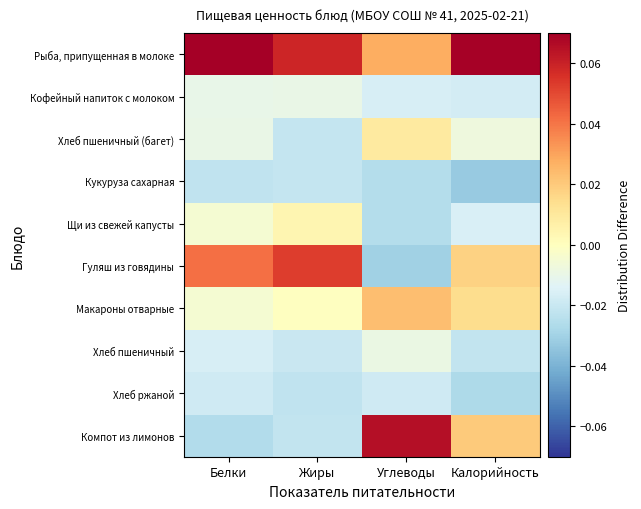

Between Углеводы and Жиры, which is larger?

Жиры